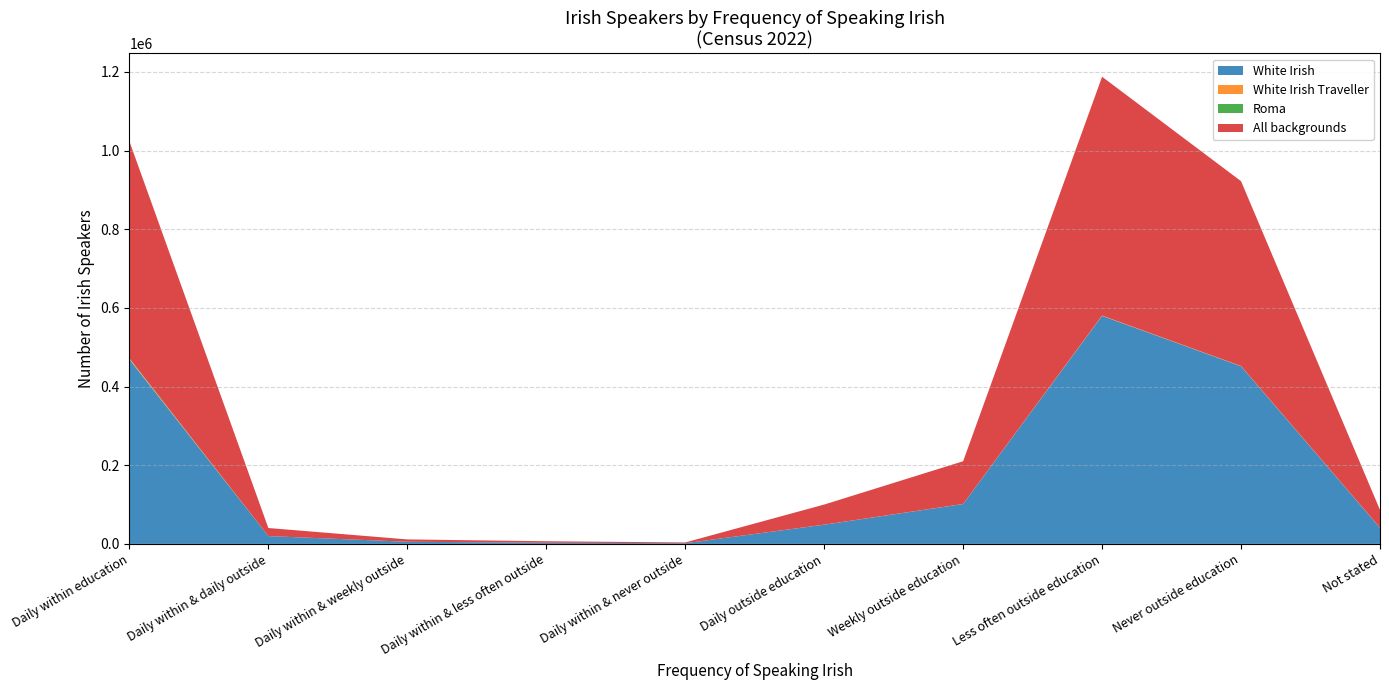

What is the difference between the maximum and second lowest values in the All backgrounds series?

1180973